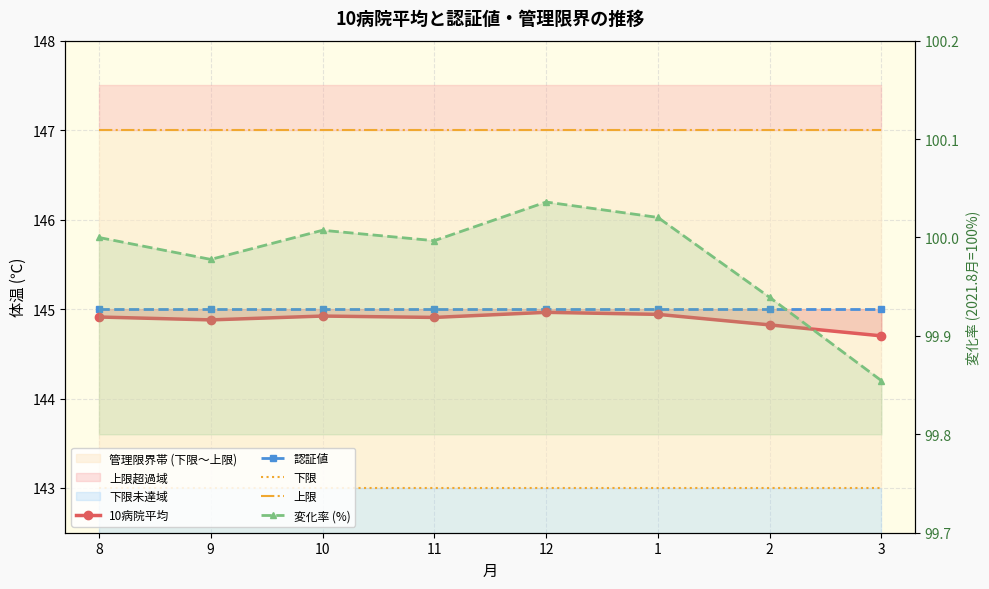

At which label is 変化率 (%) closest to 99?

3